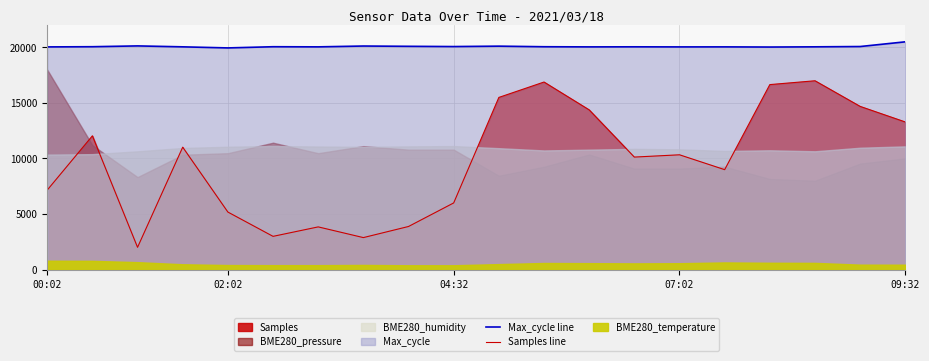

True or false: Max_cycle line and Samples line cross at least once.

False